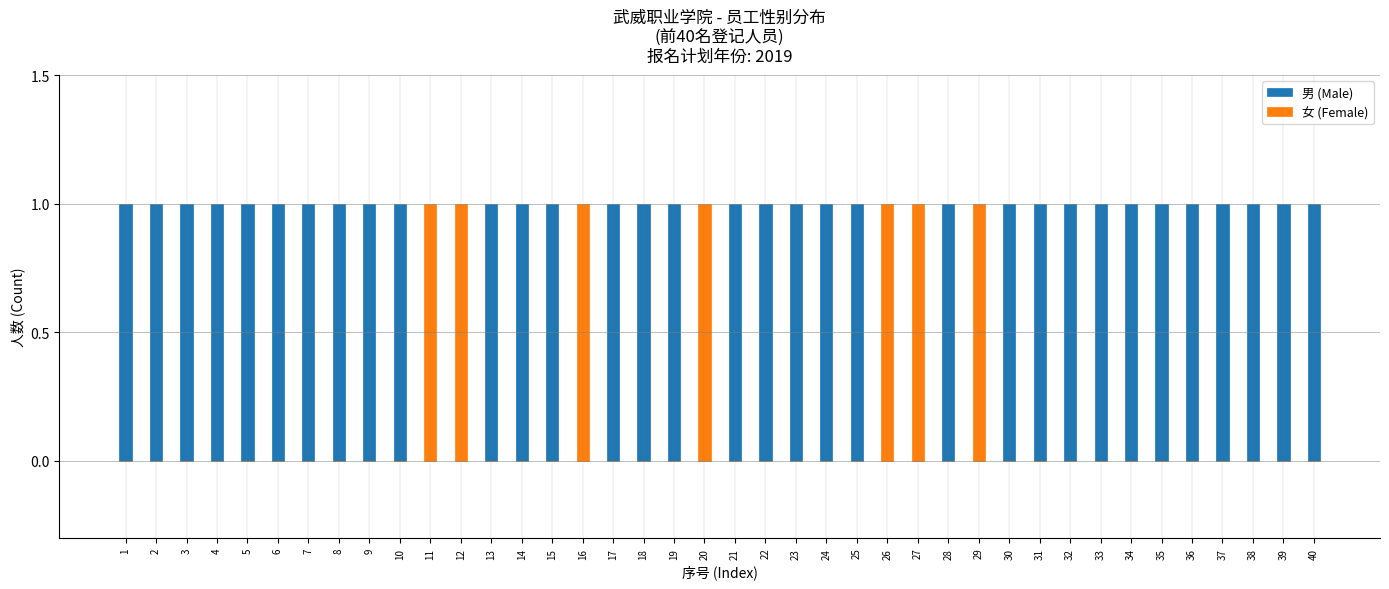

The 男 (Male) series shows 1 at 35. True or false?

False